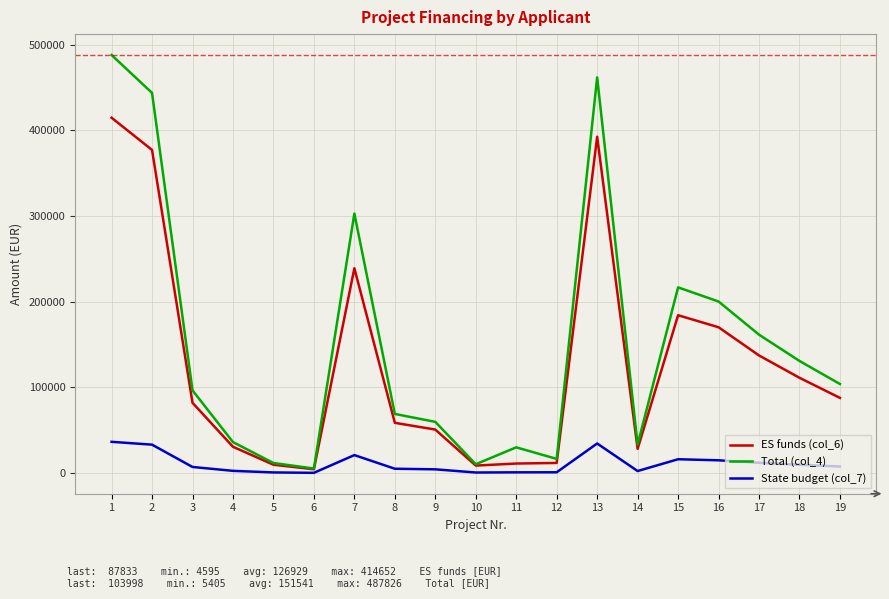

True or false: State budget (col_7) and Total (col_4) intersect in this chart.

False